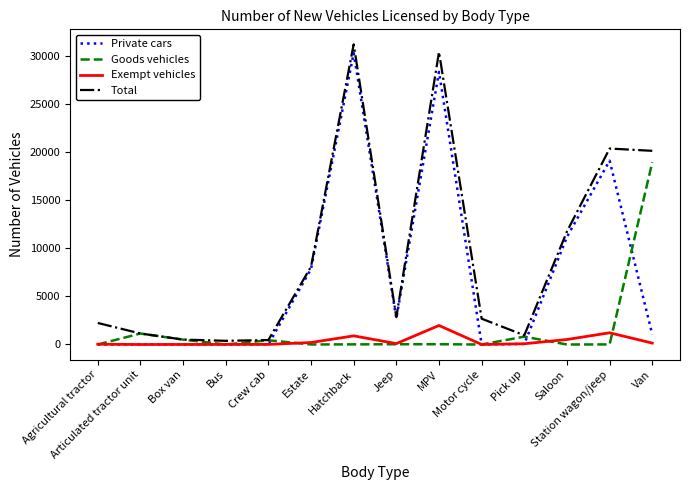

Which series has the largest total across all categories?

Total